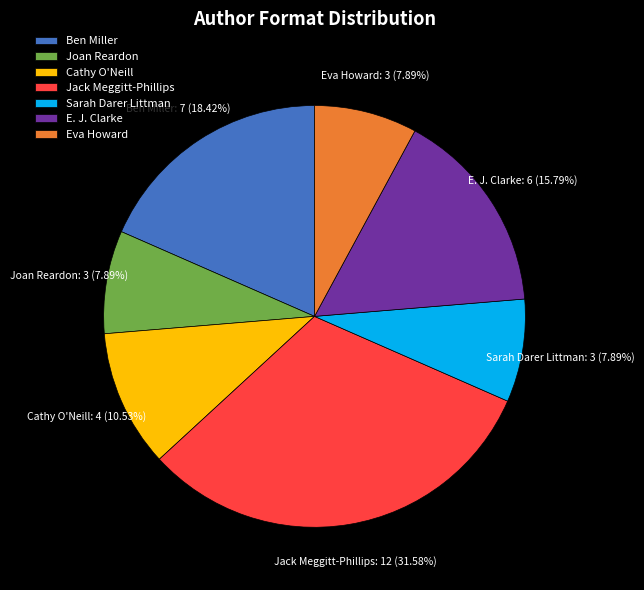

True or false: Sarah Darer Littman accounts for 17% of the total.

False